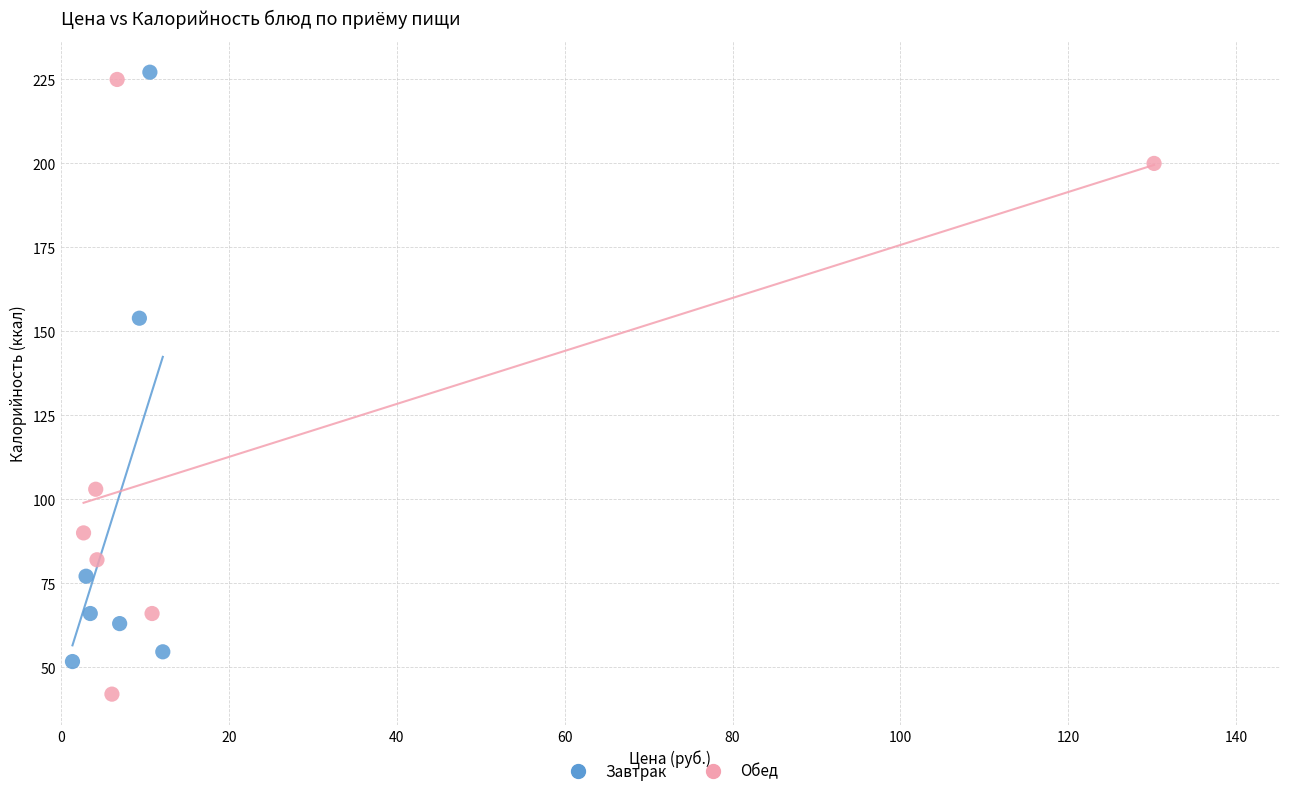

Which series contains the lowest Y value?

Обед